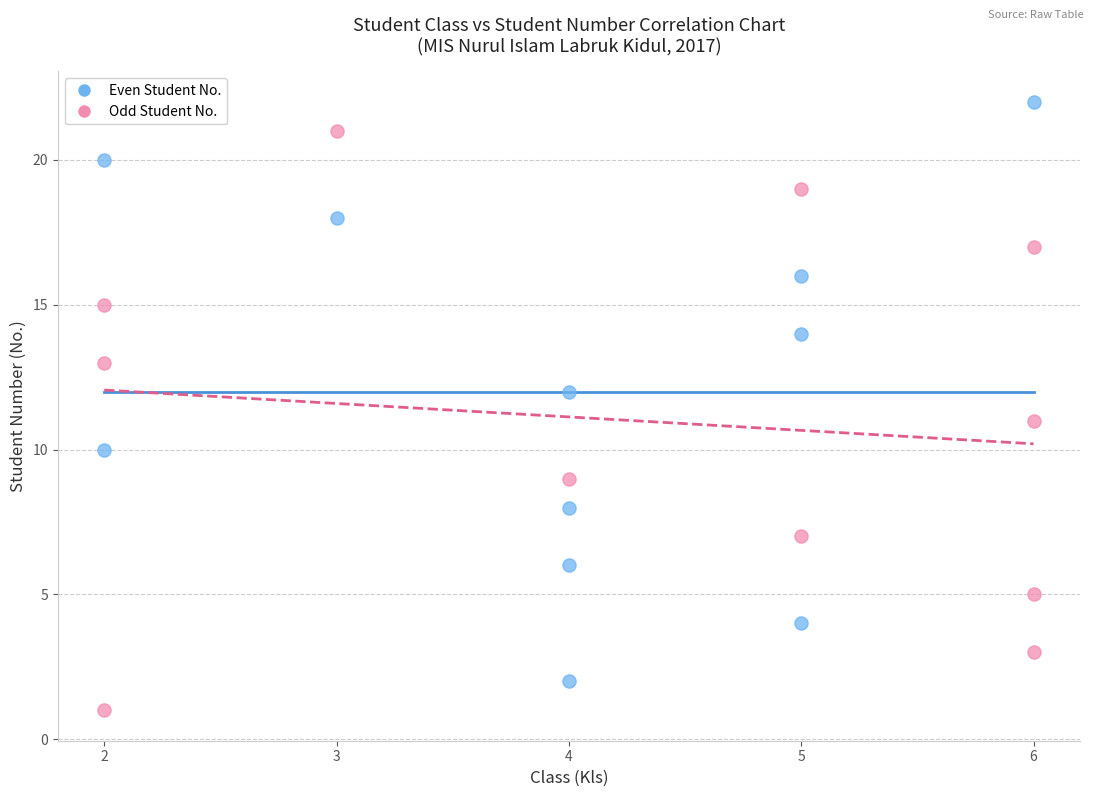

Which series contains the lowest Y value?

Odd Student No.